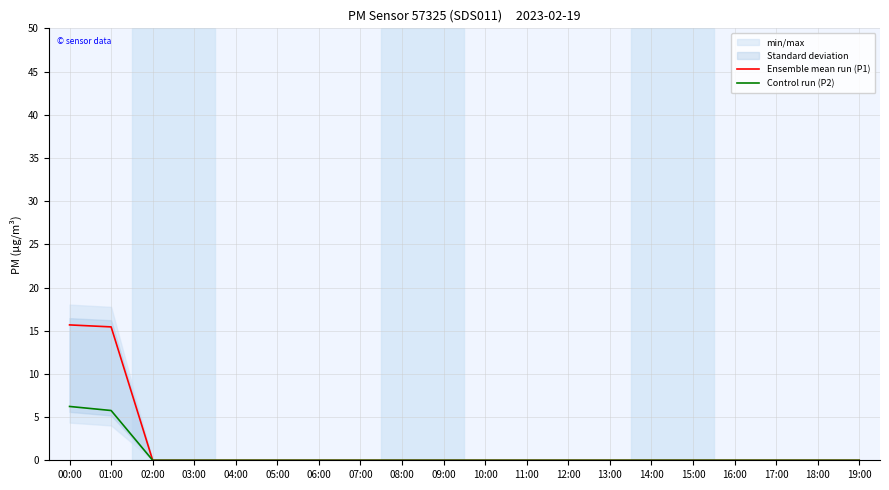

What is the highest value of the Ensemble mean run (P1) series?

15.7